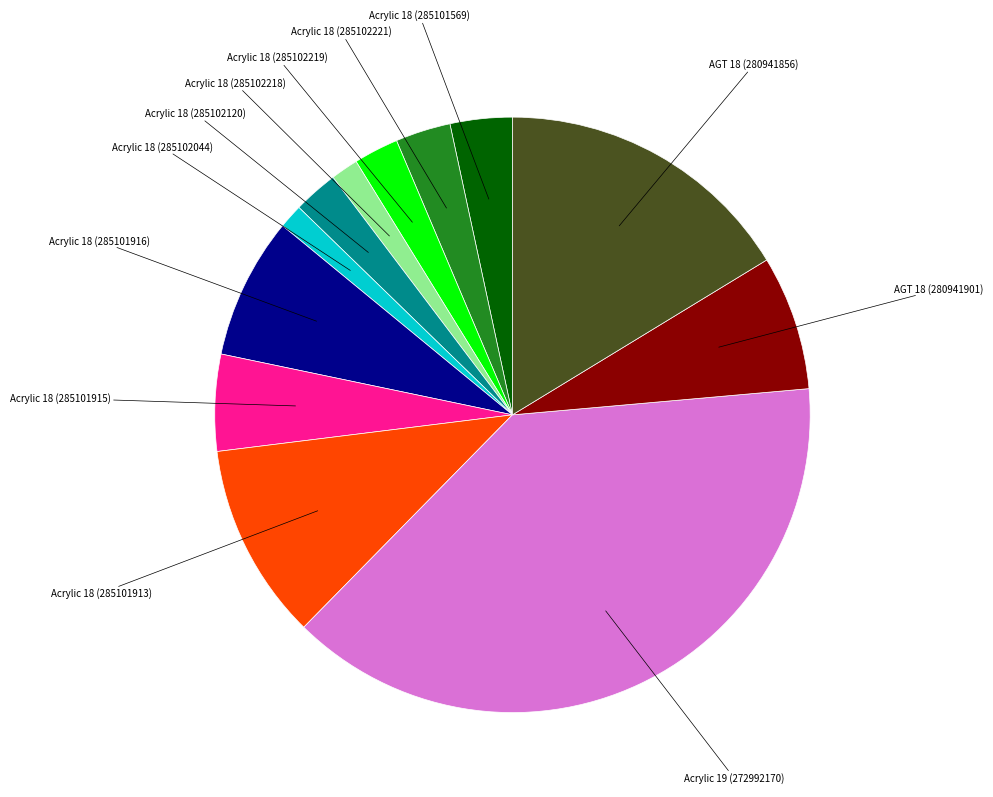

What is the largest slice in the pie chart?

Acrylic 19 (272992170)